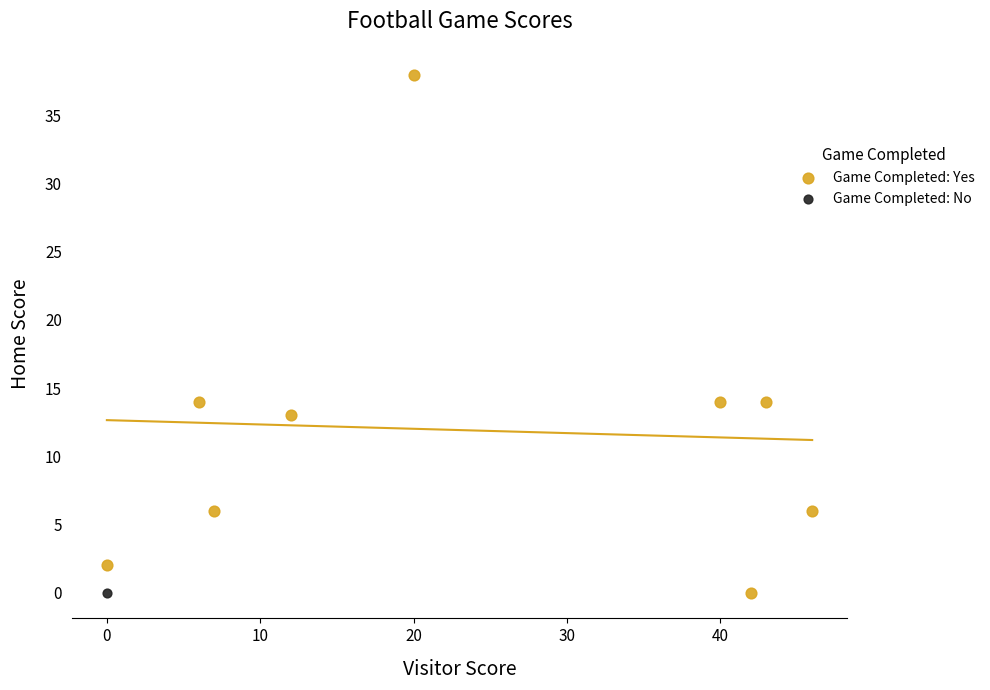

What are all the series names shown in the legend?

Game Completed: Yes, Game Completed: No